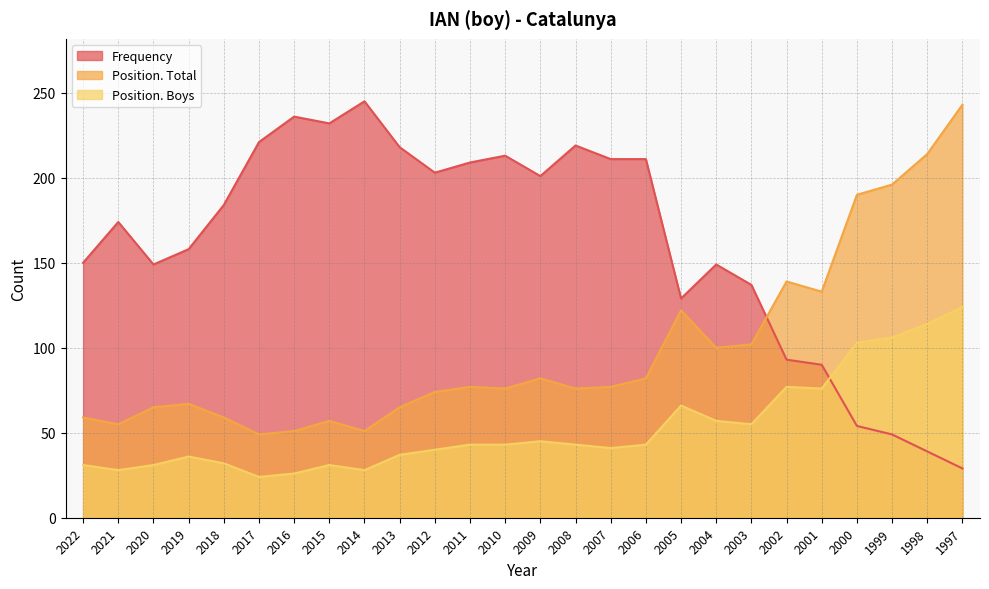

Rank the series at 2000 from highest to lowest value.

Position. Total, Position. Boys, Frequency